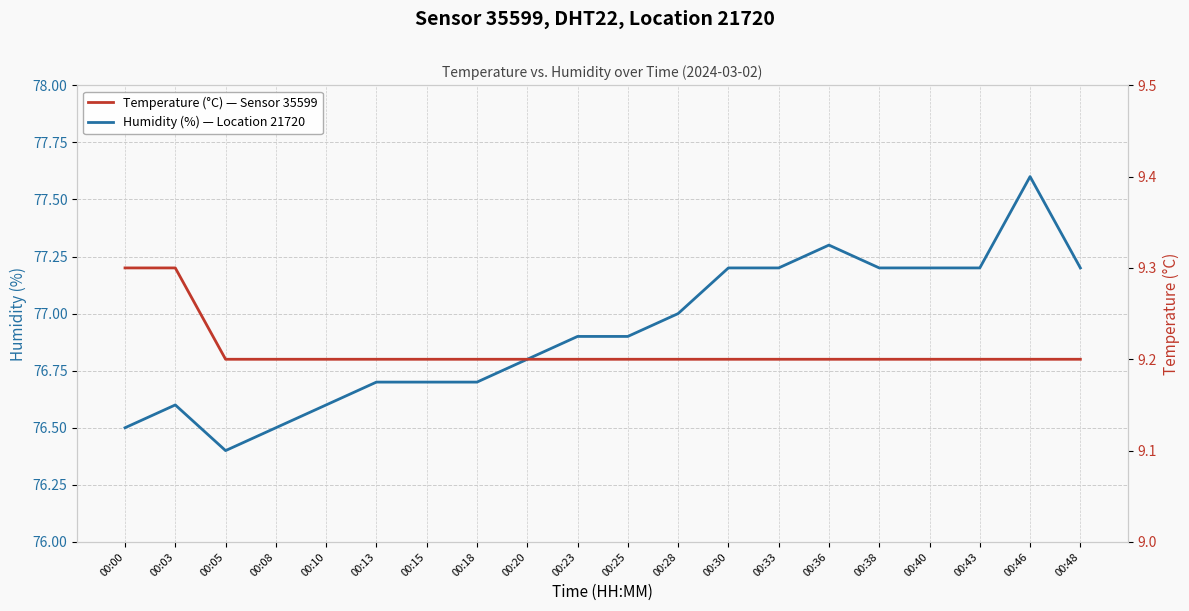

How many lines are shown in the chart?

2